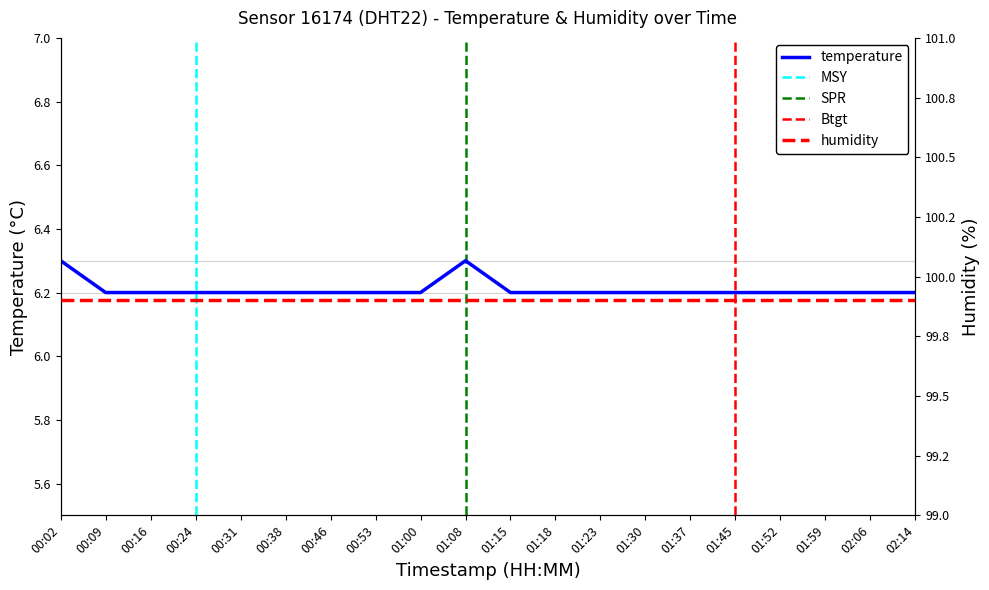

The chart shows a value of 1.8 at 01:23. True or false?

False